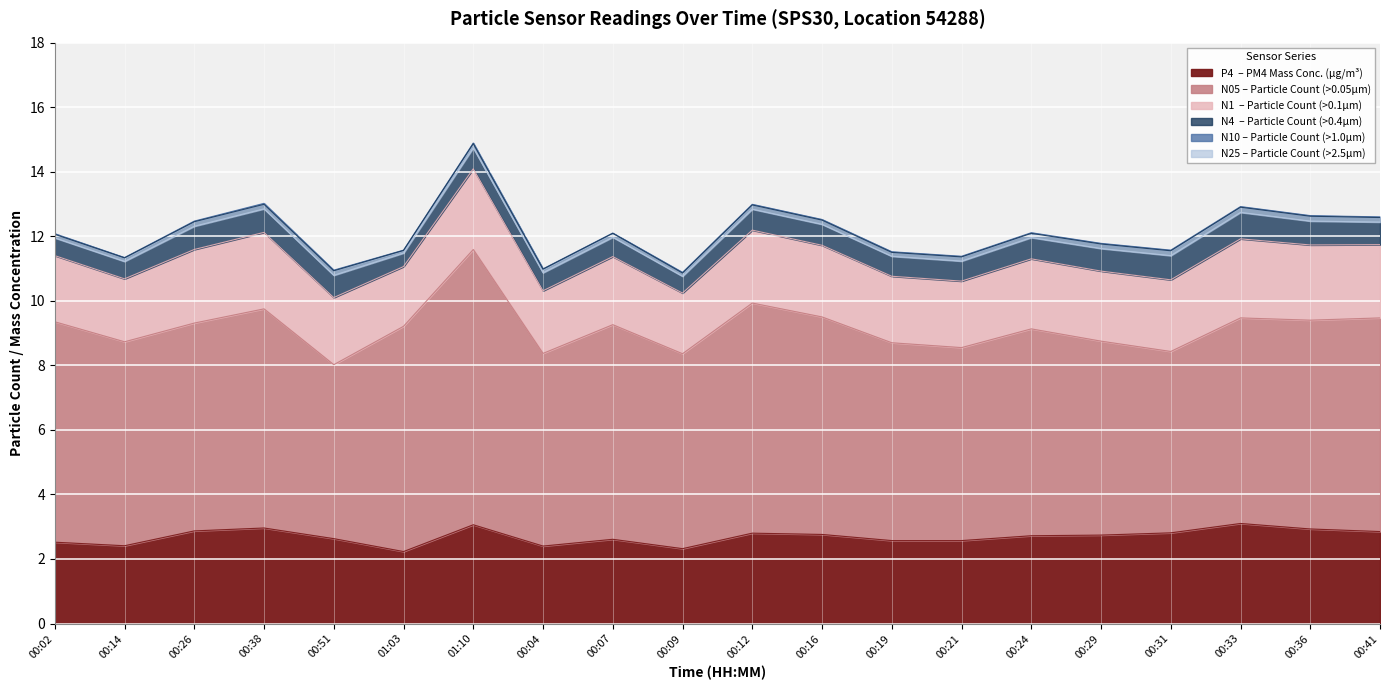

Is it true that N1 equals 17.1 at 00:51?

False